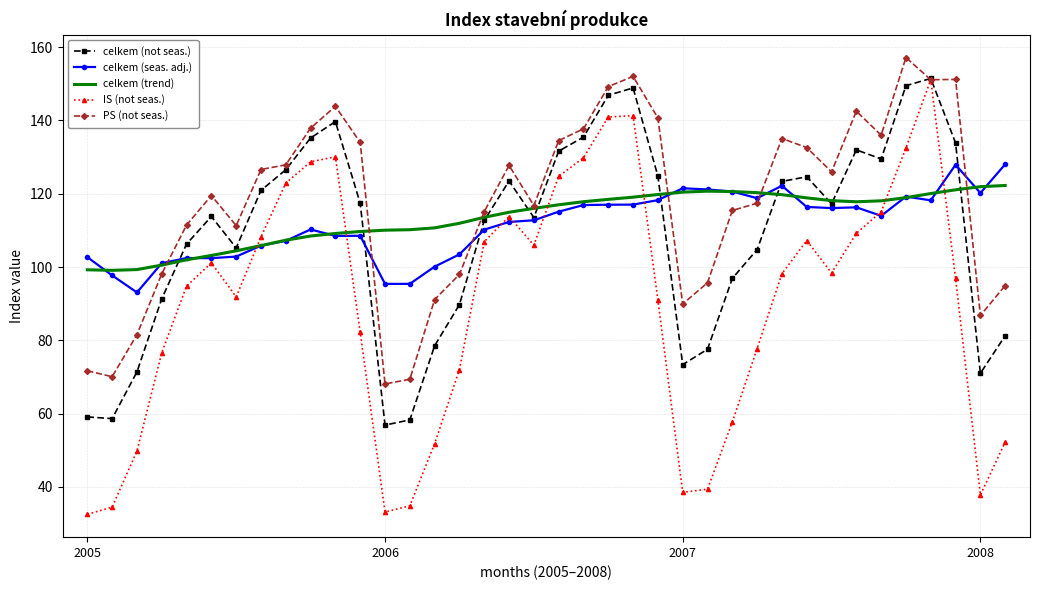

What is the greatest value displayed?

157.2